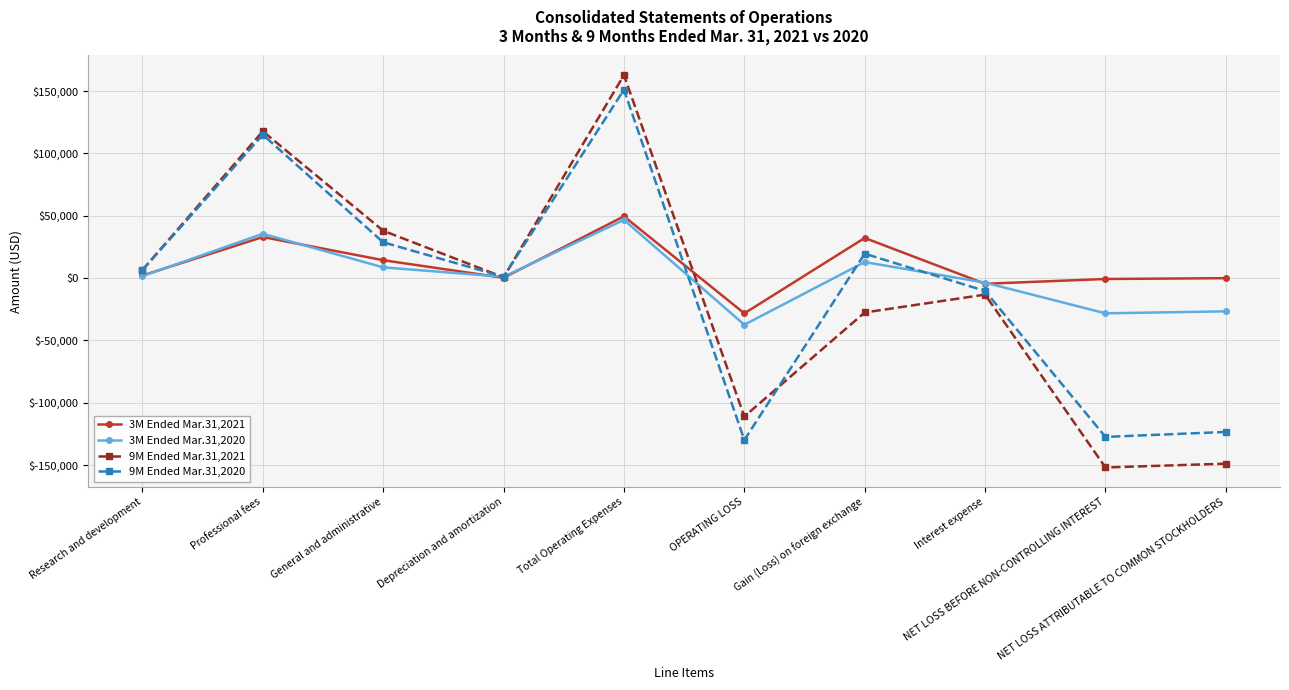

After their last crossing, which series has the higher values: 9M Ended Mar.31,2021 or 9M Ended Mar.31,2020?

9M Ended Mar.31,2020